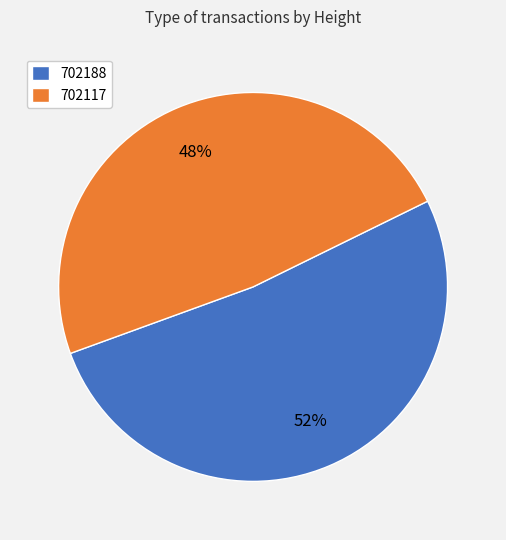

Which slice represents more than half of the pie?

702188